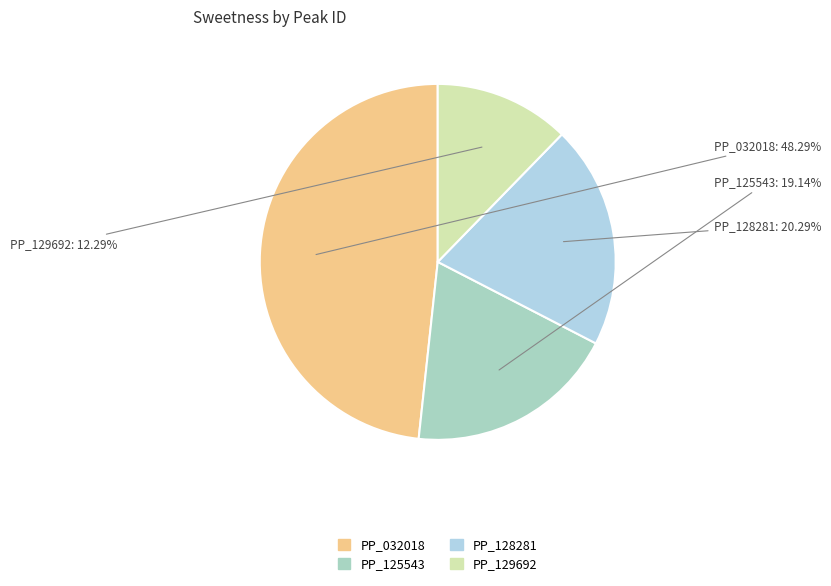

Is it true that PP_128281 is 20% of the pie?

True